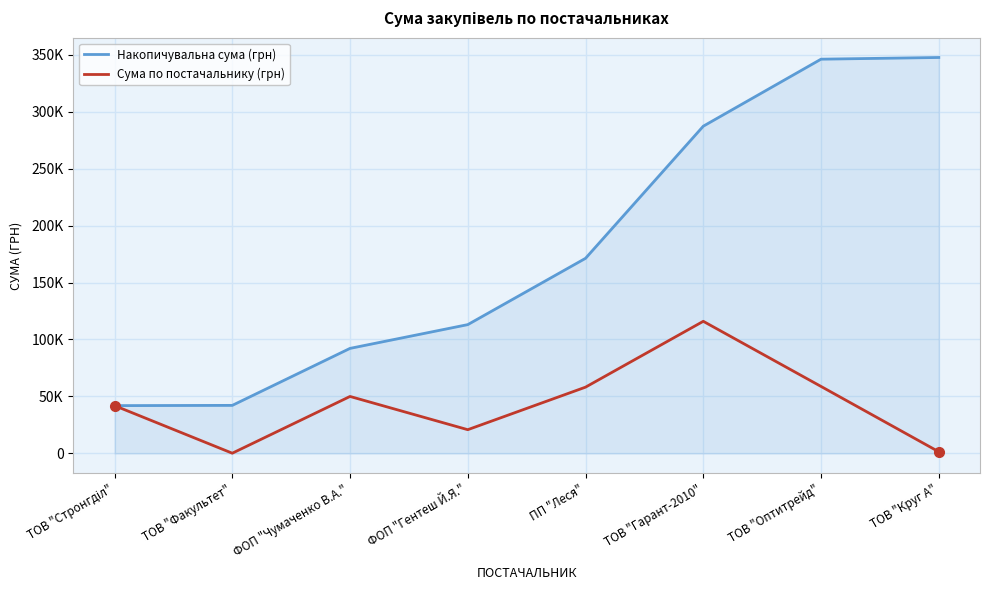

What is the spread (max minus min) of values at ТОВ "Факультет"?

41972.0